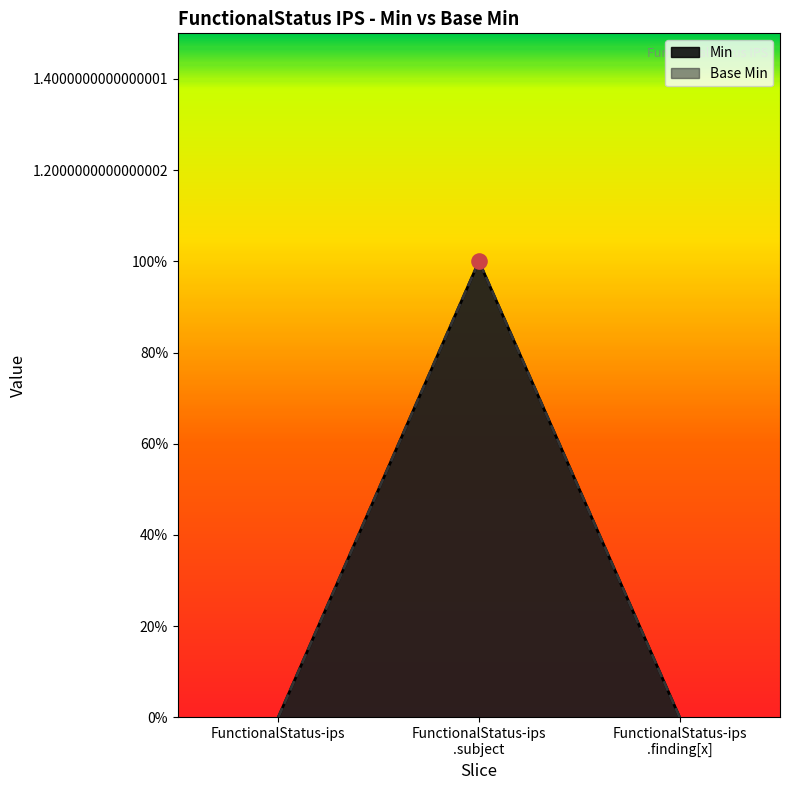

Which series has the largest Y range (max minus min)?

Min